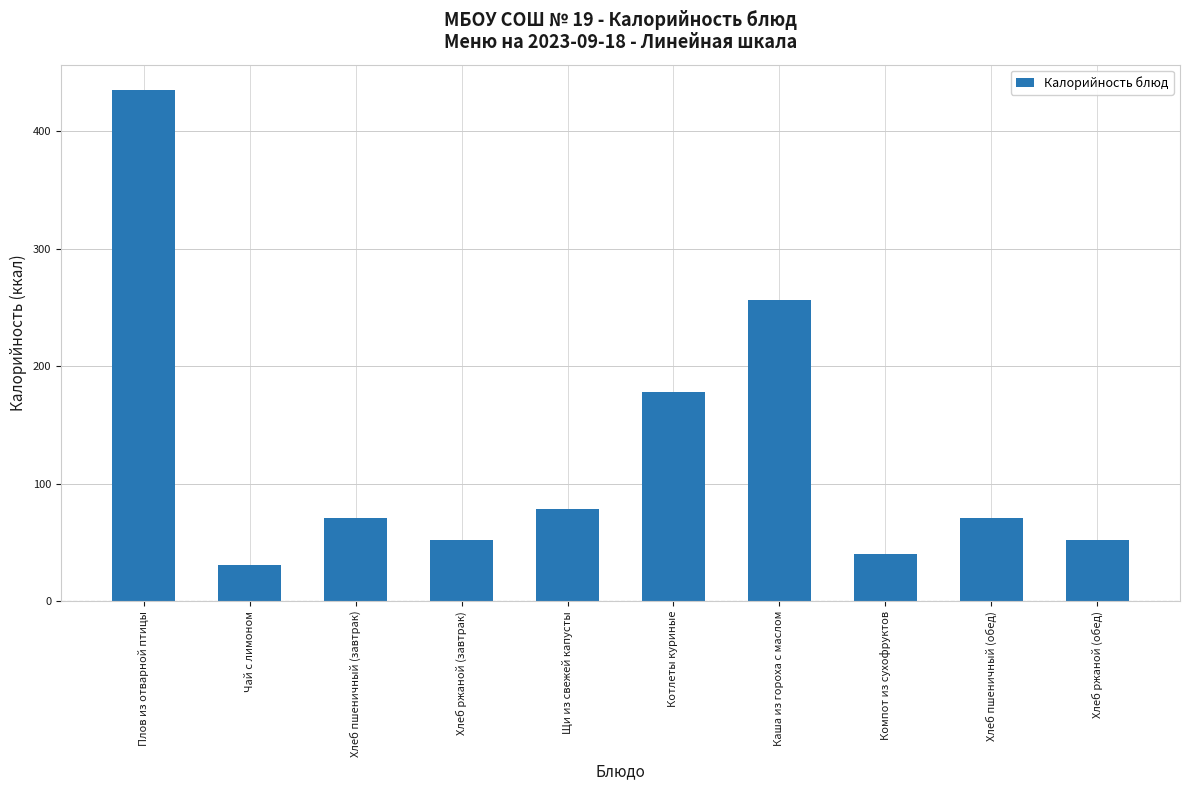

What is the sum of the values at Щи из свежей капусты and Компот из сухофруктов?

119.0